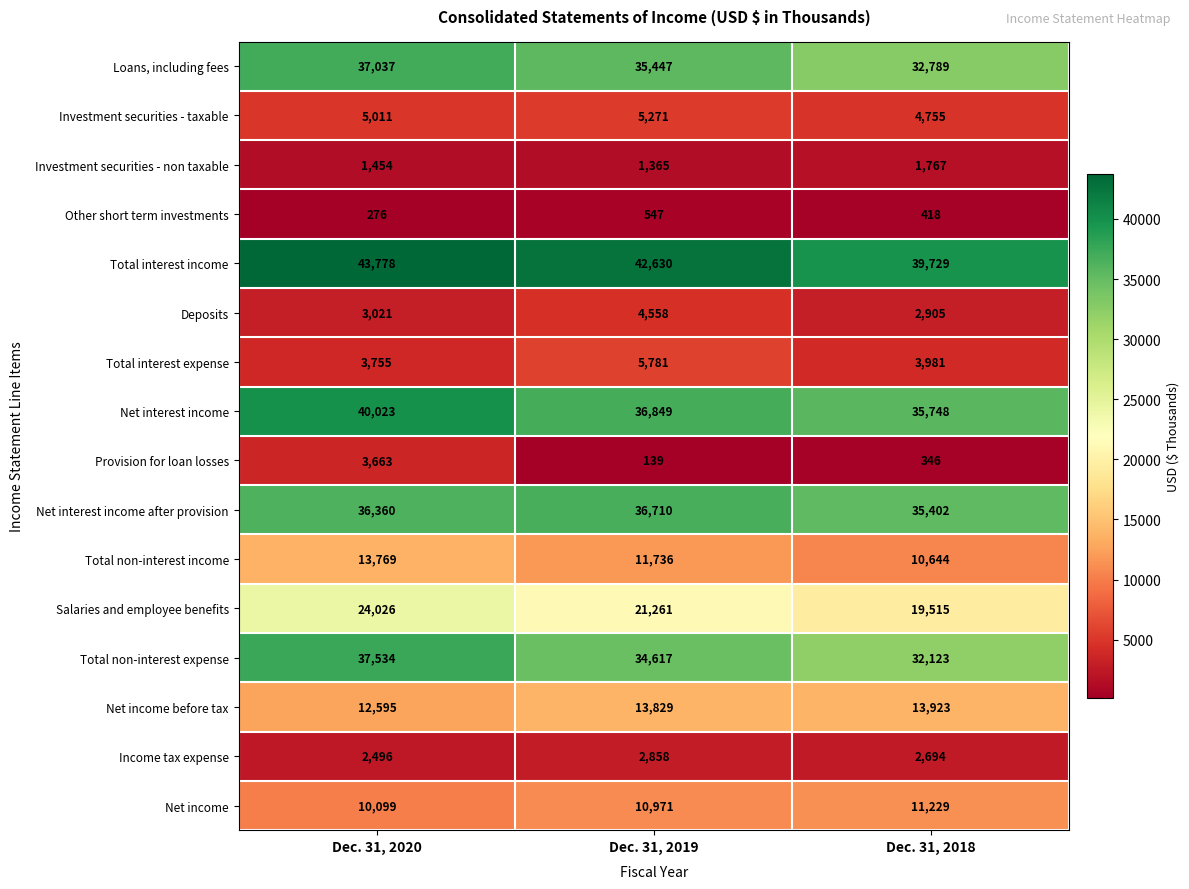

What is the sum of the Net interest income values at Dec. 31, 2018 and Dec. 31, 2019?

72597